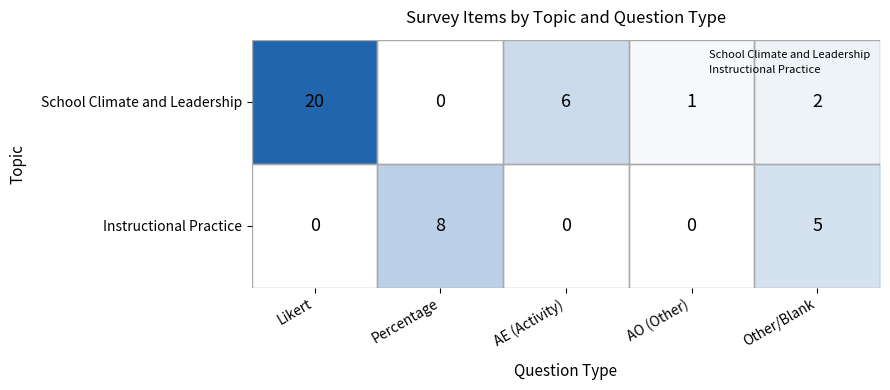

At how many categories does at least one series exceed 18?

1